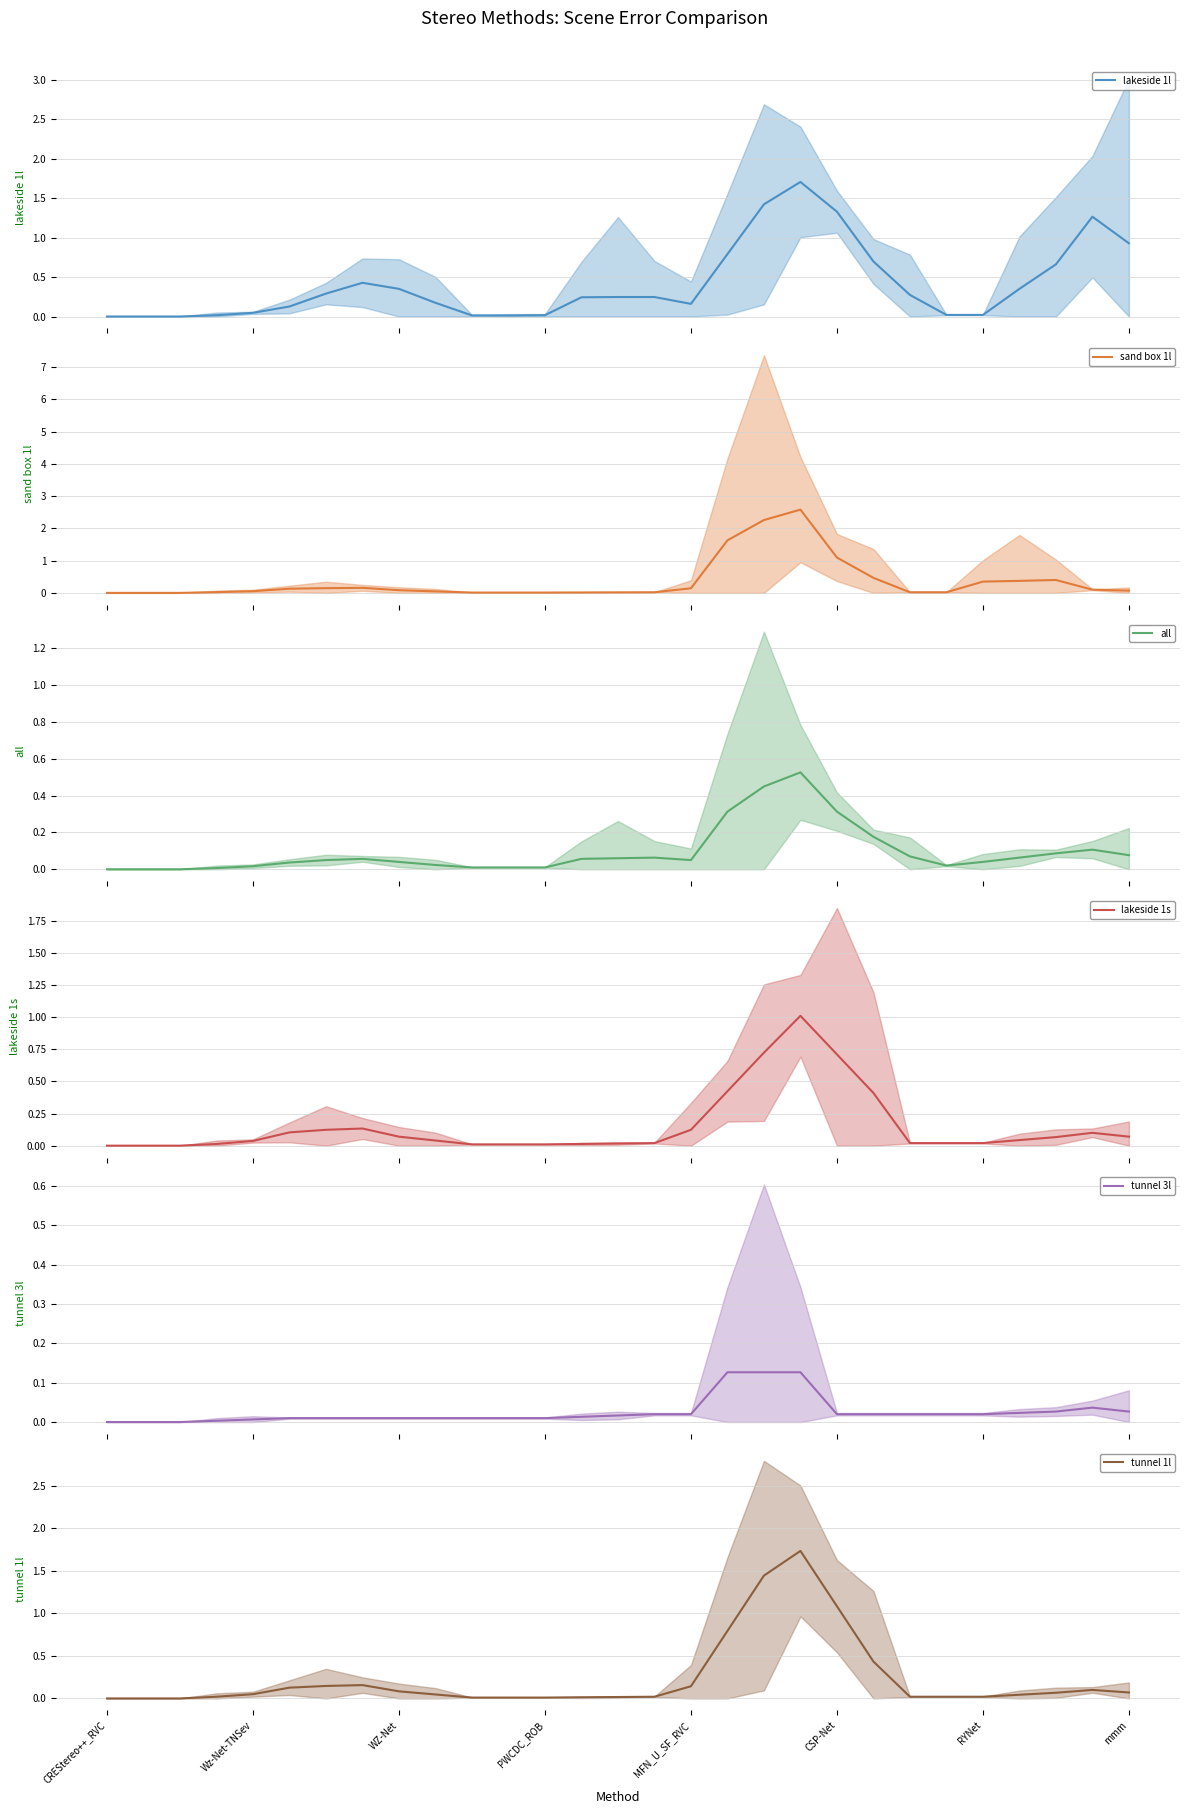

What is the highest value of the lakeside 1l series?

1.7